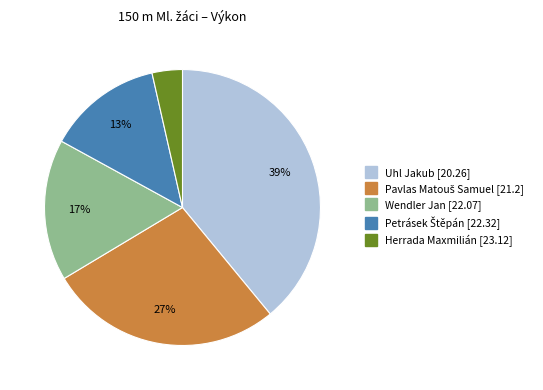

To the nearest percent, what is the average slice percentage?

20%